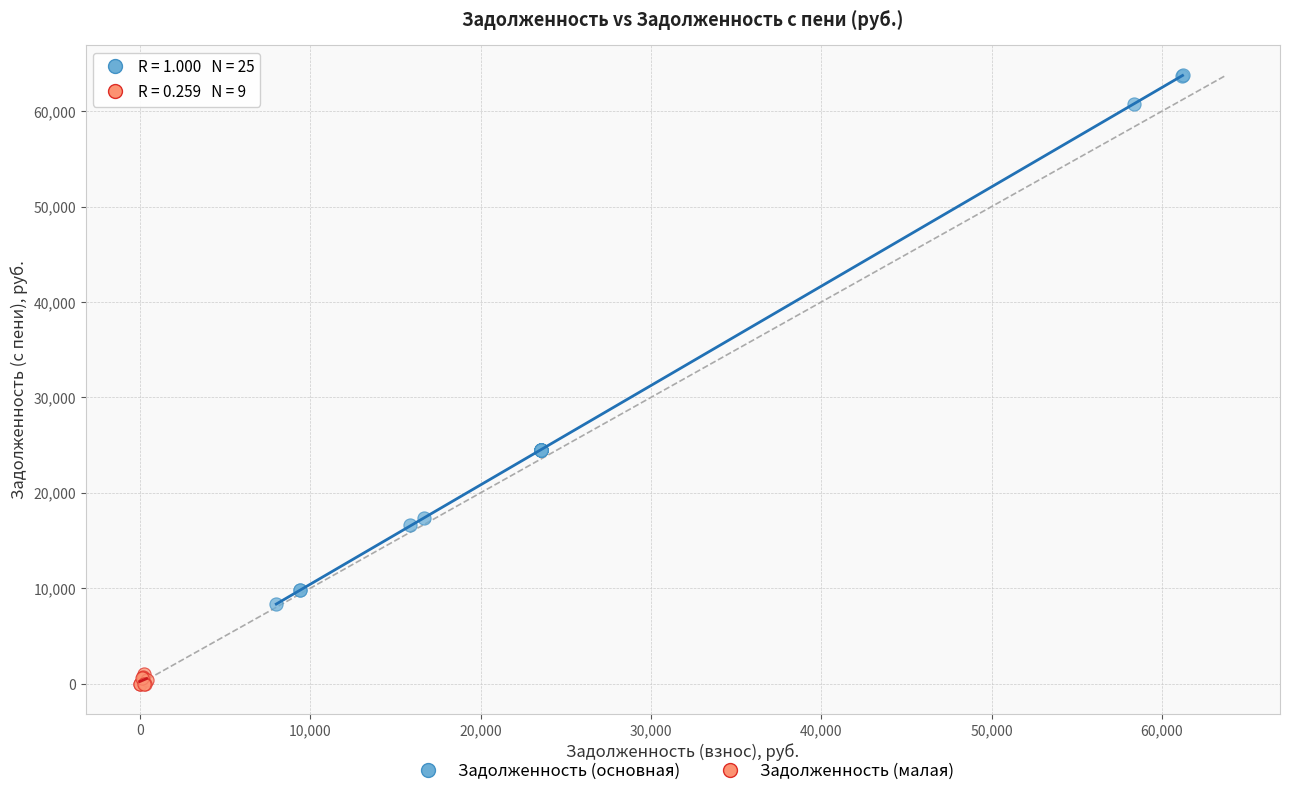

Which series reaches the maximum Y coordinate?

Задолженность (основная)